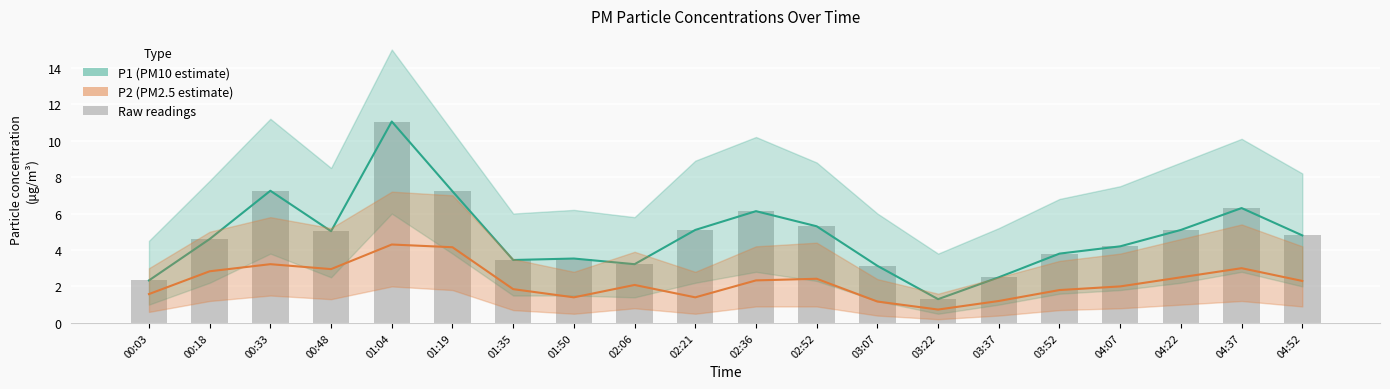

How many categories are shown in the chart?

20